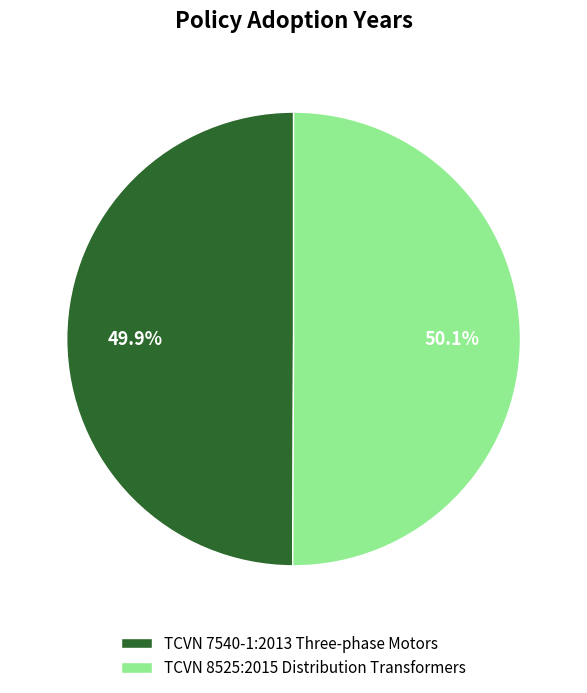

True or false: TCVN 7540-1:2013 Three-phase Motors accounts for 50% of the total.

True